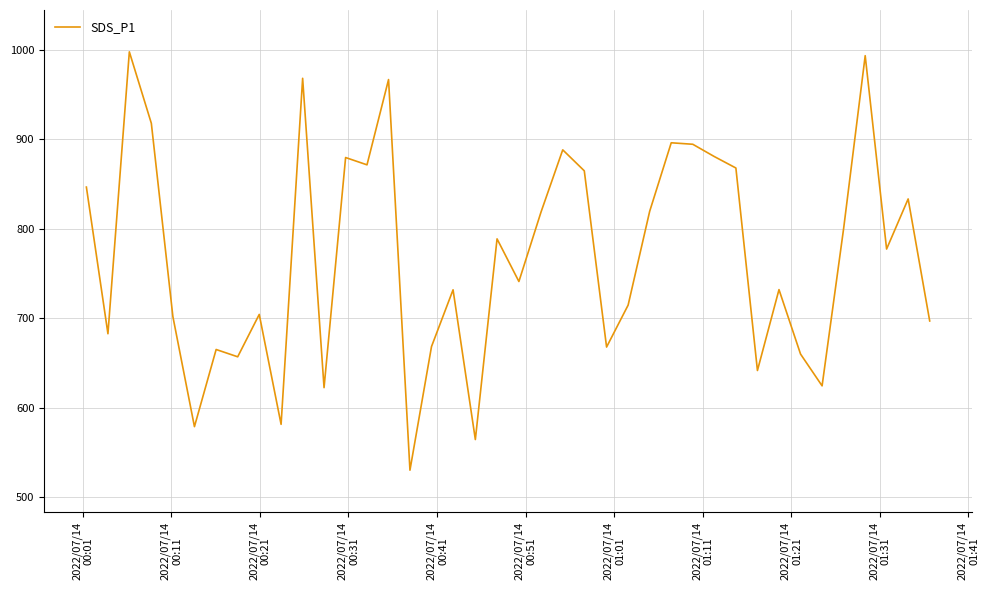

What is the difference between the maximum and minimum values?

467.8